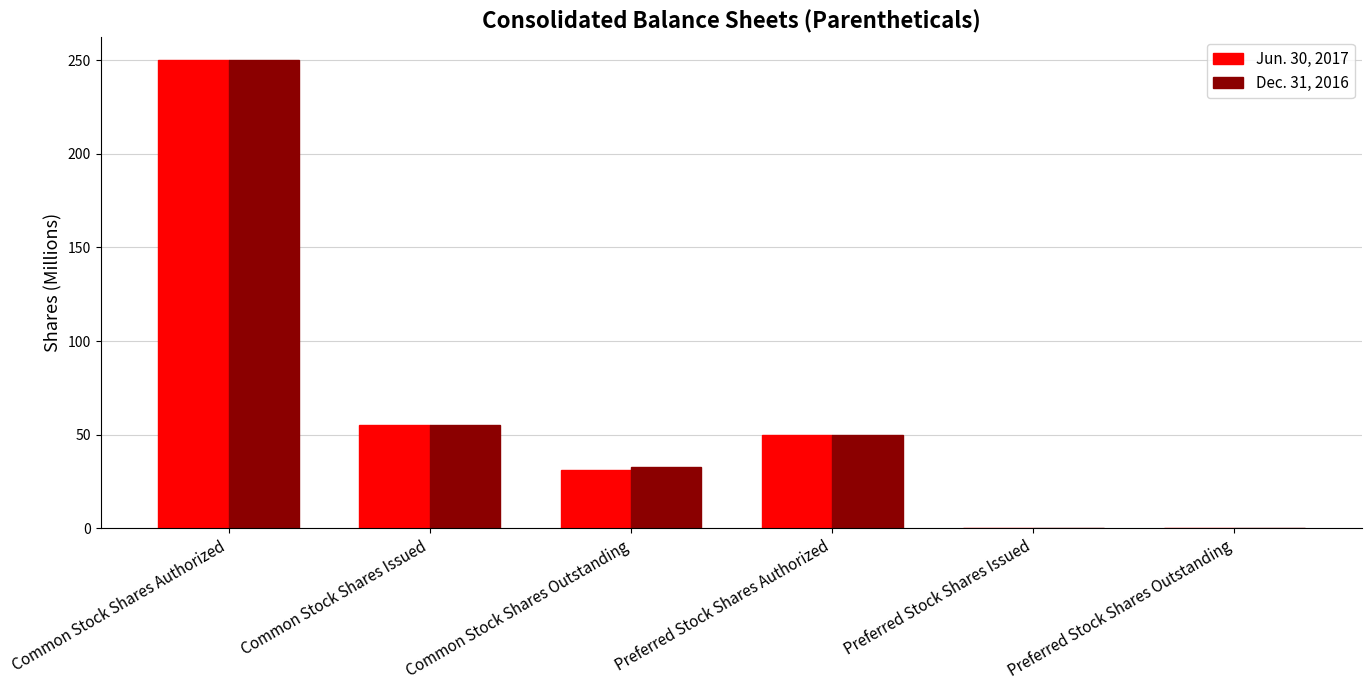

True or false: Jun. 30, 2017 has a value of 0 at Preferred Stock Shares Outstanding.

True